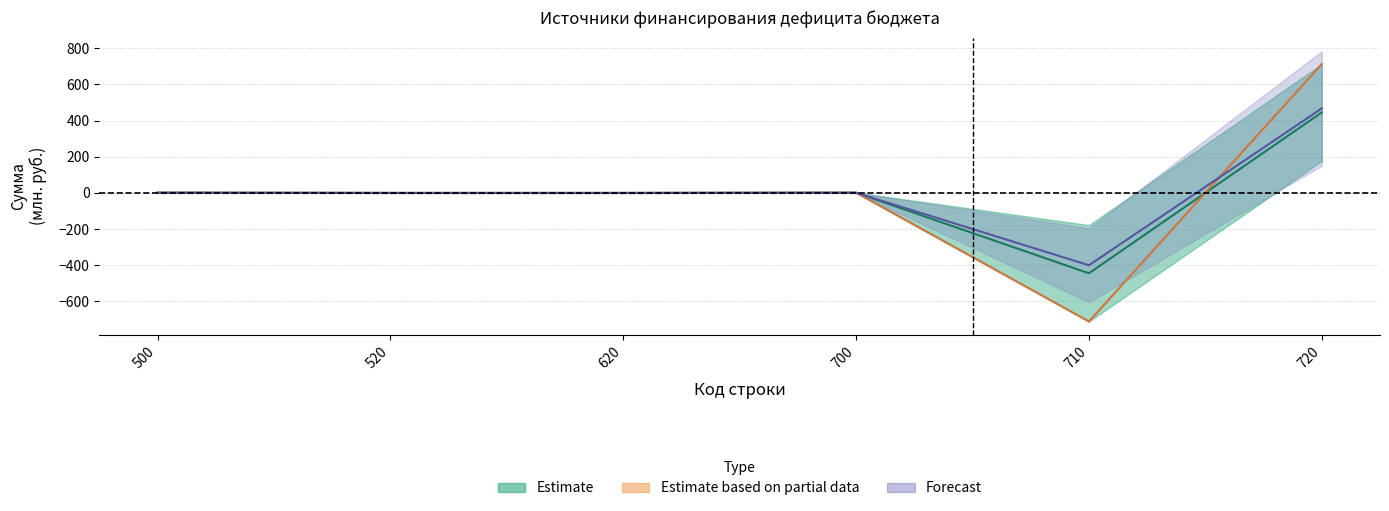

How many lines are shown in the chart?

3